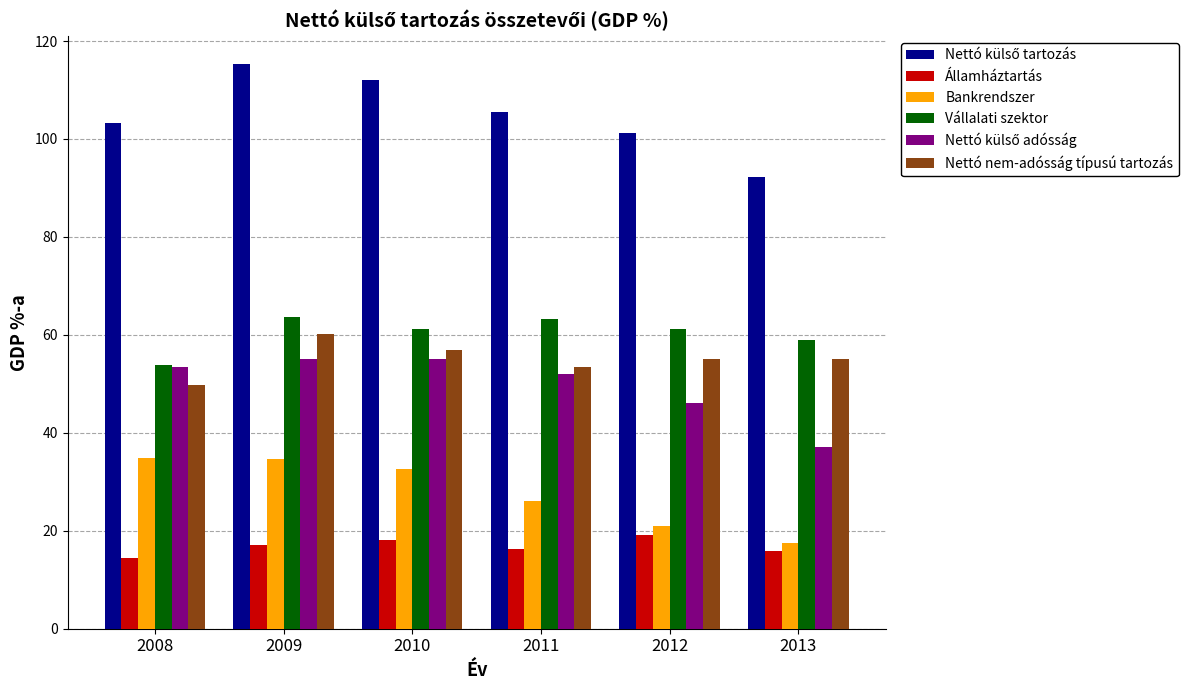

How many categories are shown in the chart?

6